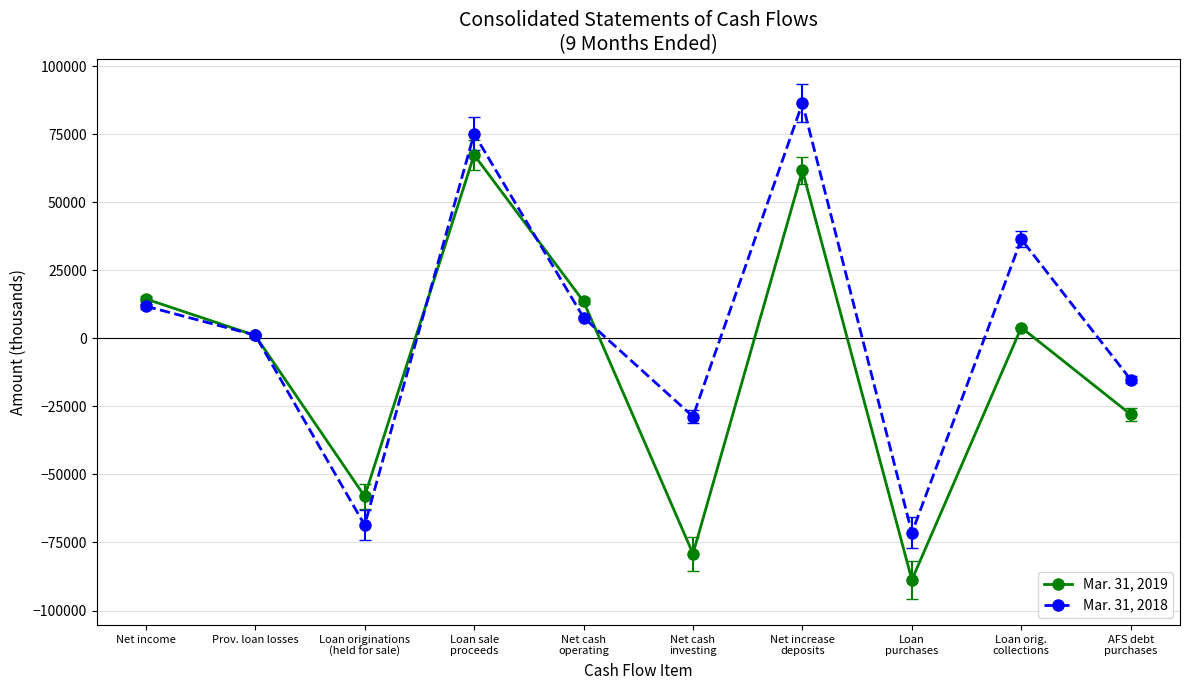

How many values in Mar. 31, 2018 are below zero?

4